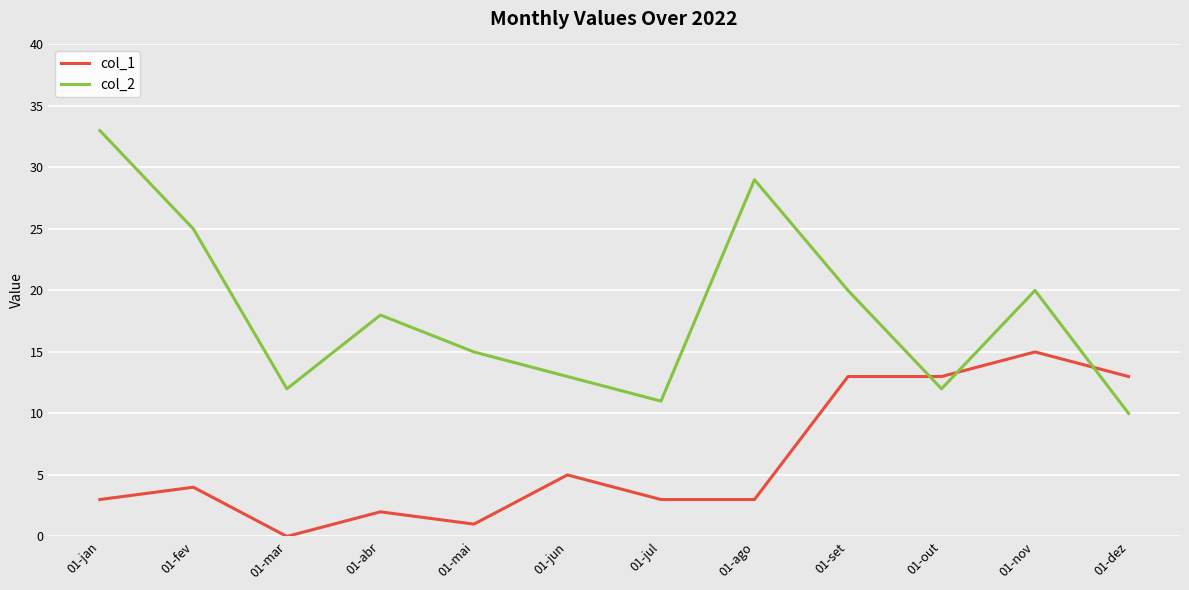

What position from the left is 01-ago?

8